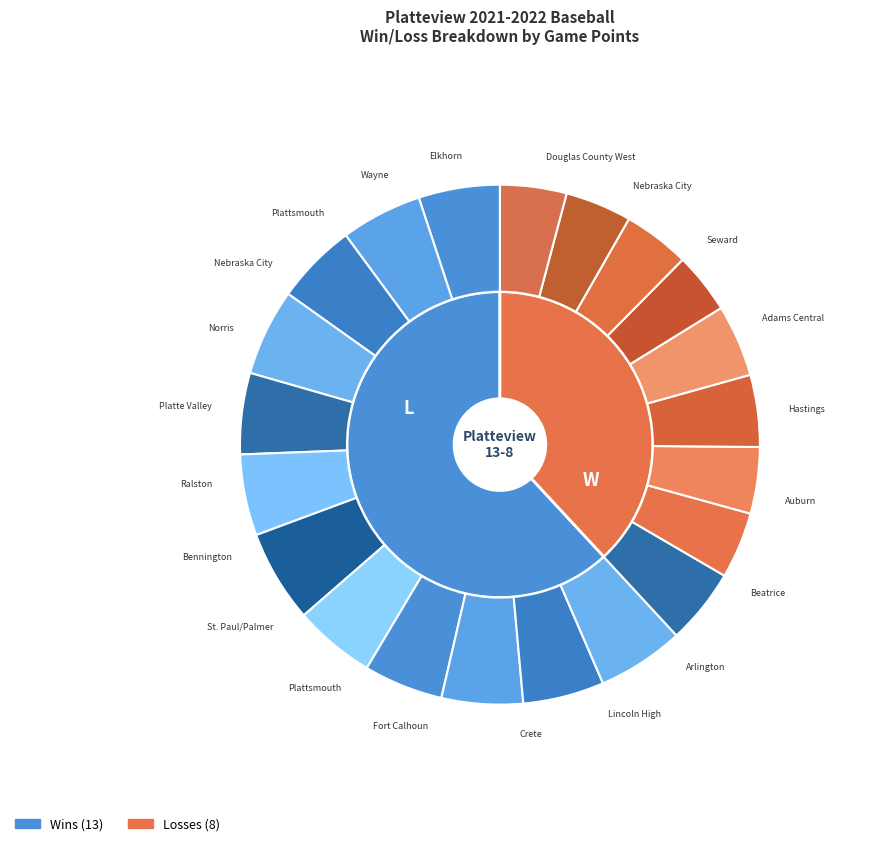

What is the ratio of the value at W to the value at L?

1.6